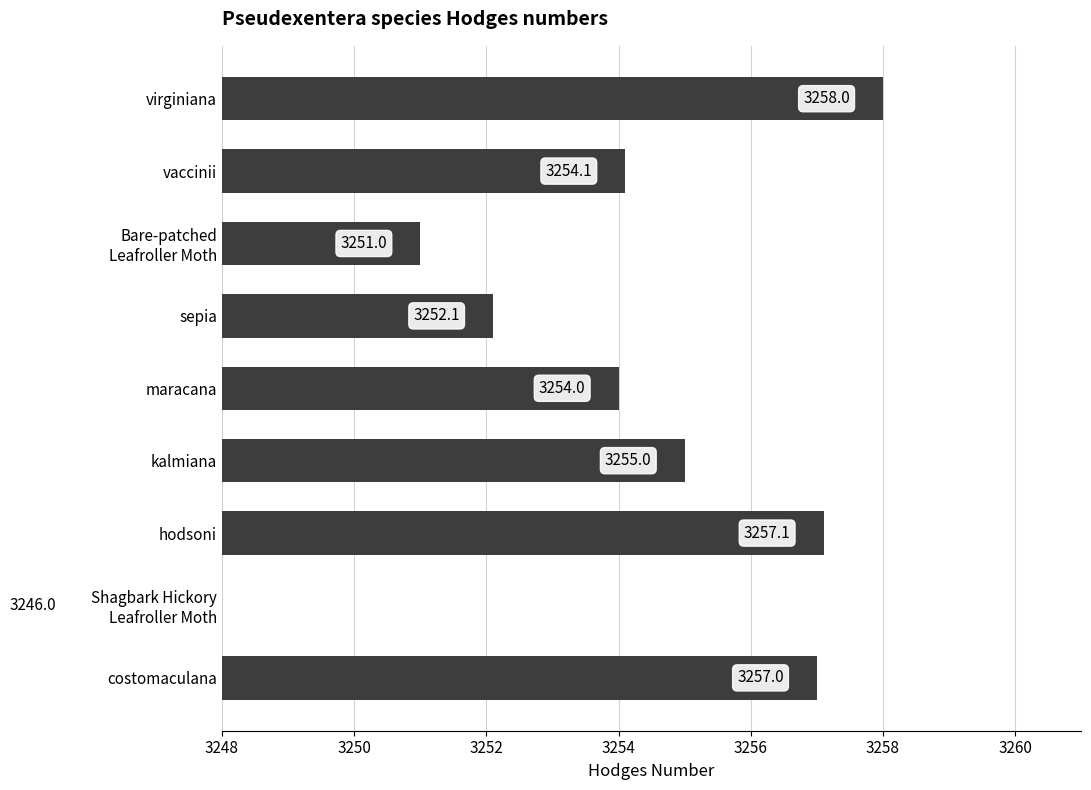

Reading left to right, what are all the values shown in this chart?

3257.0	3246.0	3257.1	3255.0	3254.0	3252.1	3251.0	3254.1	3258.0